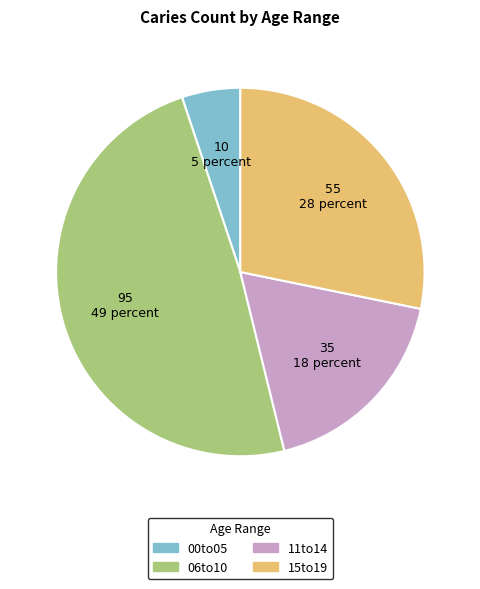

Rank the categories by value from highest to lowest.

06to10, 15to19, 11to14, 00to05